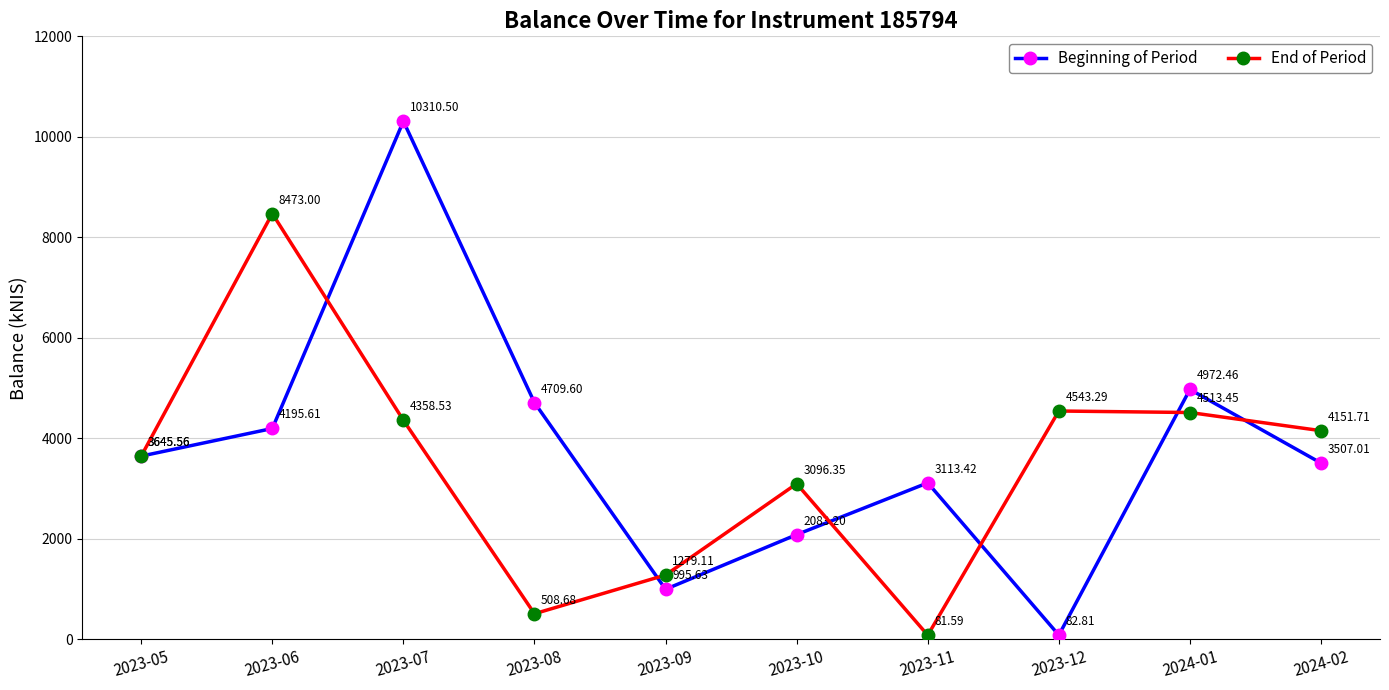

Rank the series by their average value, from highest to lowest.

Beginning of Period, End of Period